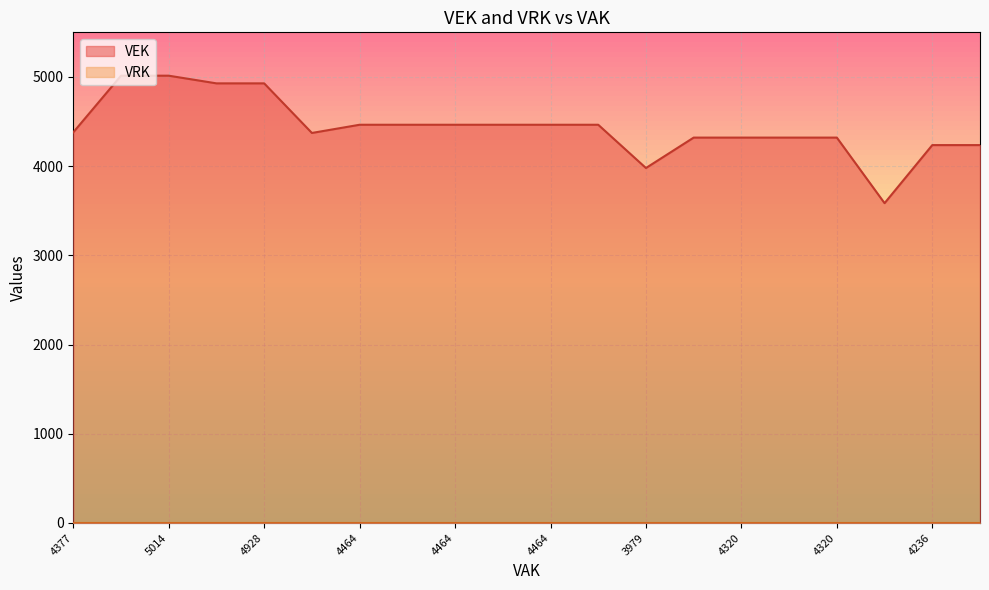

What is the difference between the second highest and second lowest values?

1035